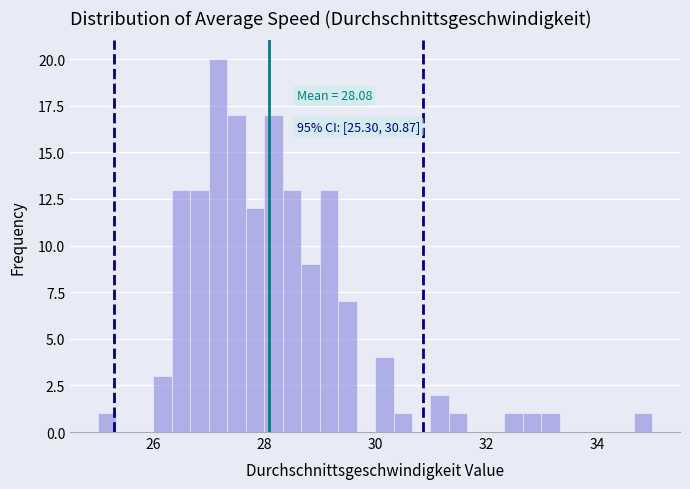

Around what value on the x-axis is the tallest bar? Give the approximate position of its centre, as read against the axis.

27.2